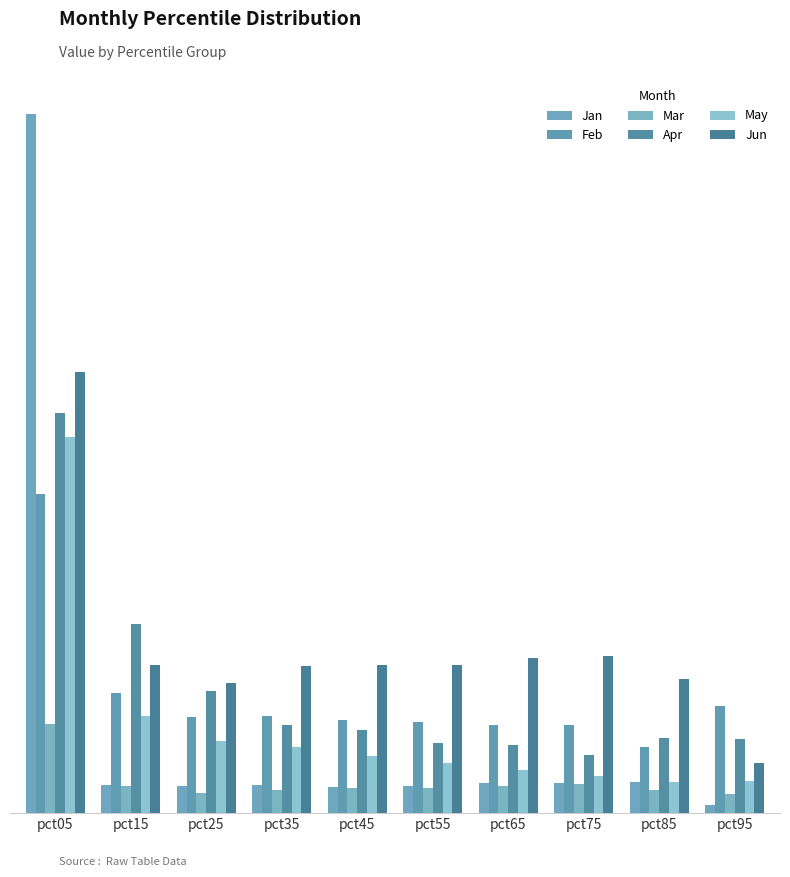

Where is Mar nearest to the value 0?

pct95